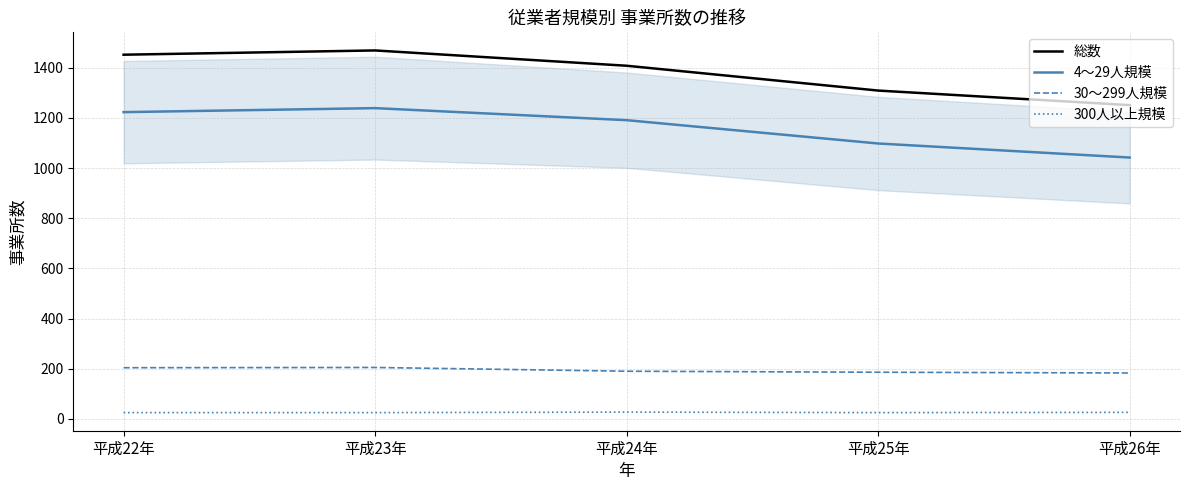

Between 平成22年 and 平成26年, which series saw the biggest shift?

総数